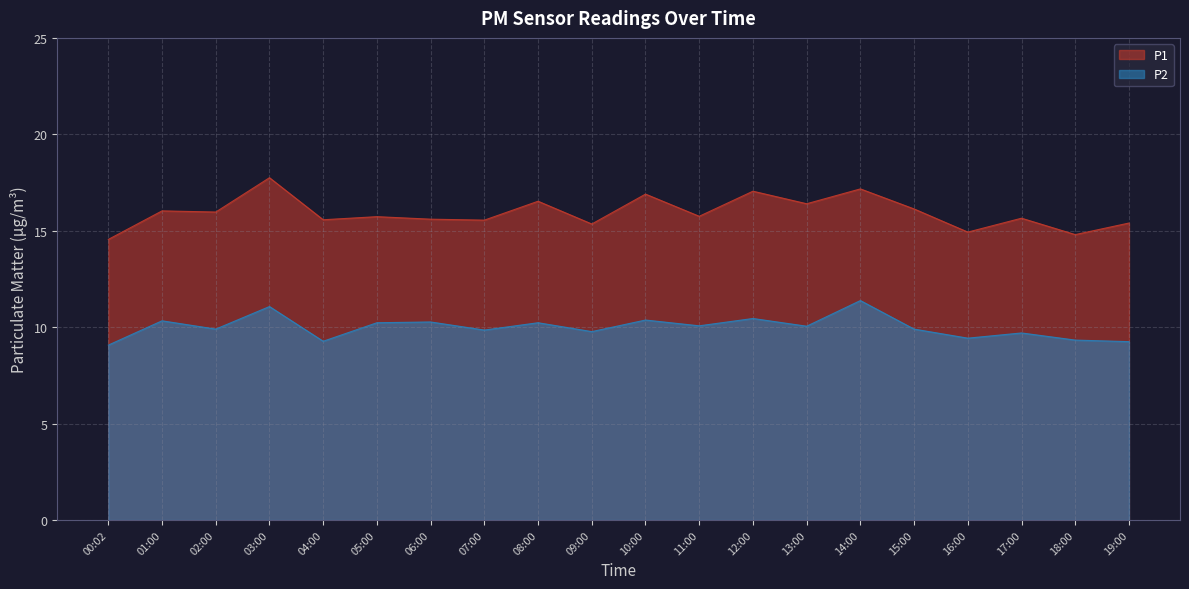

True or false: P2 and P1 intersect in this chart.

False